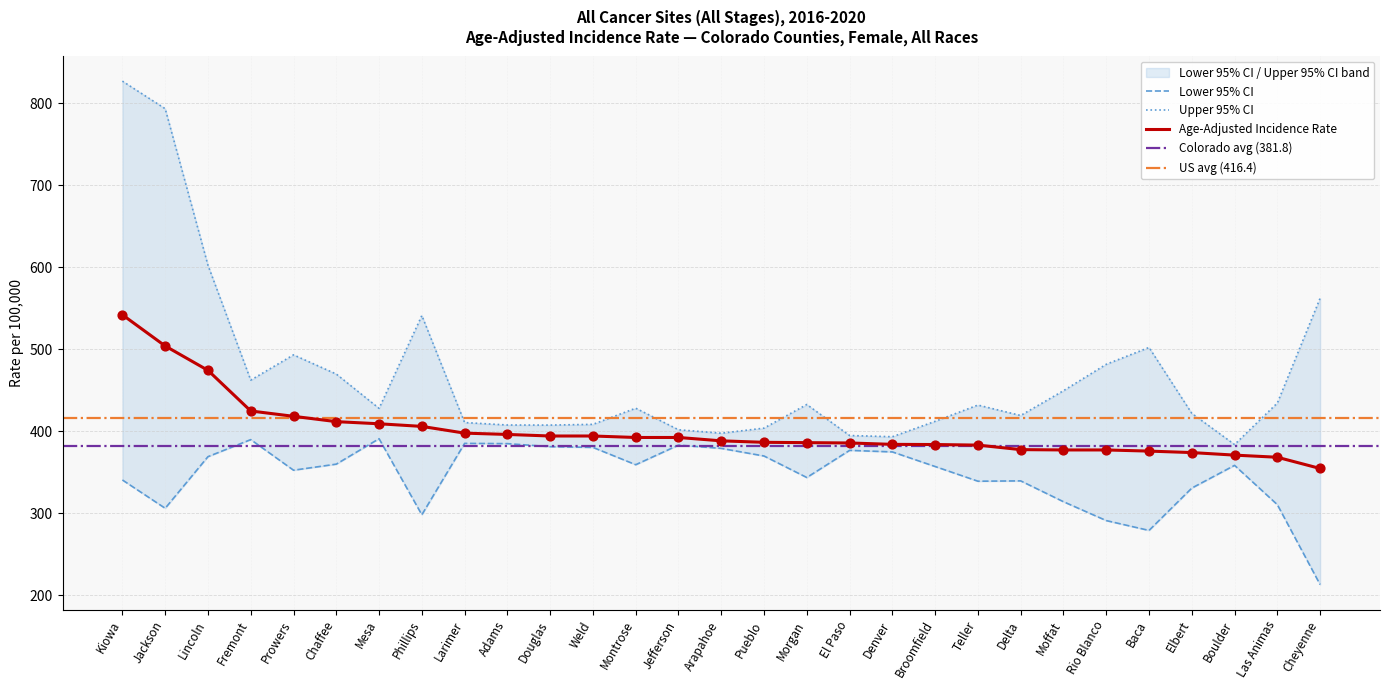

What is the total value across all series at Denver?

1152.1